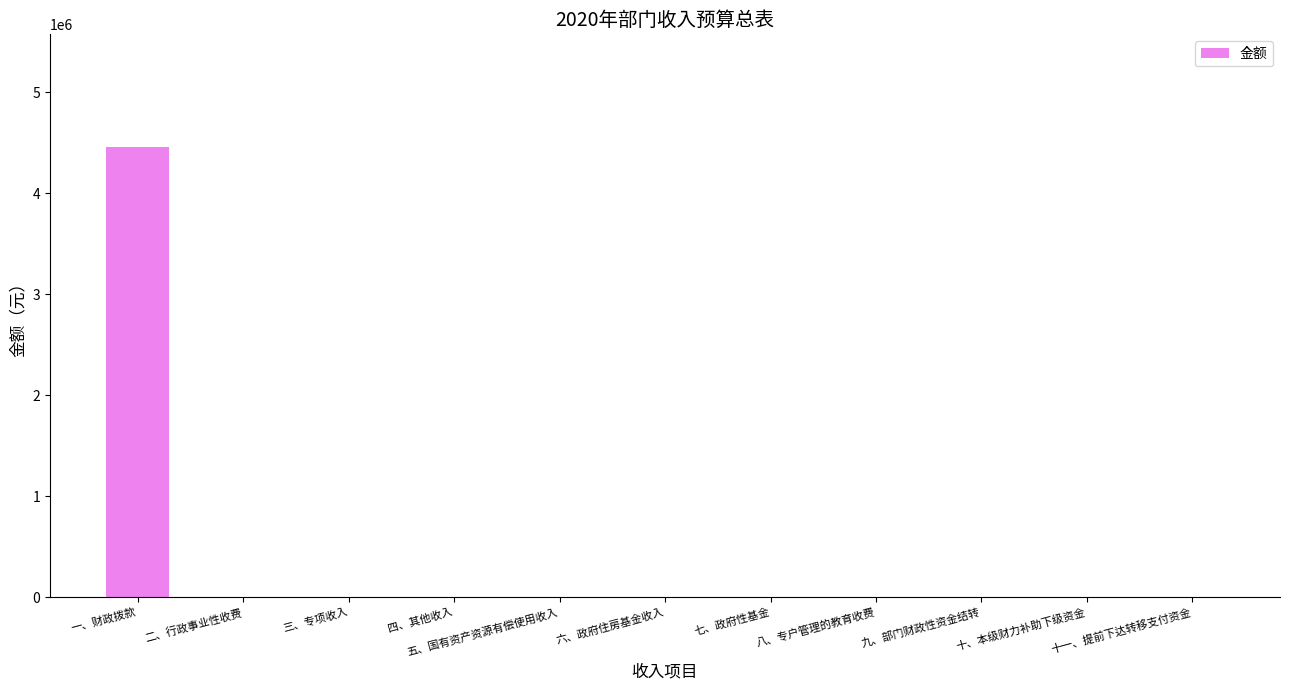

What is the sum of the values at 十一、提前下达转移支付资金 and 一、财政拨款?

4459603.5